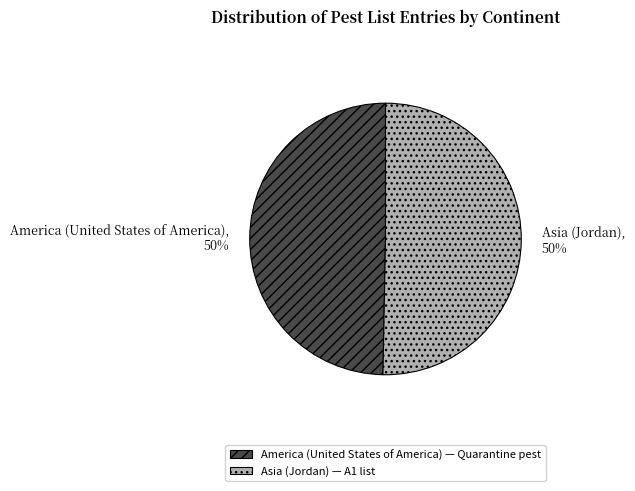

To the nearest percent, what portion does America (United States of America) represent?

50%